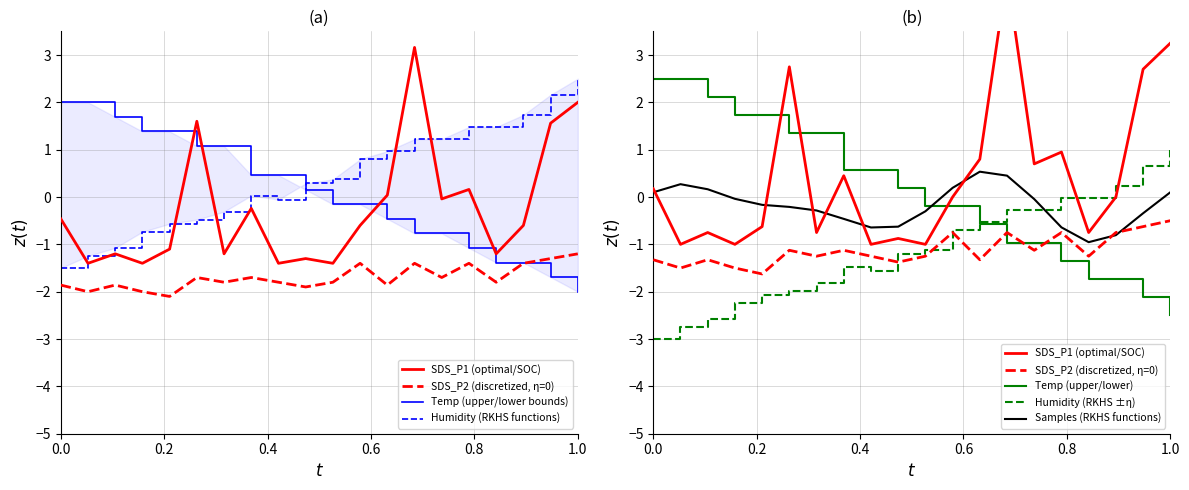

What is the difference between the maximum and minimum values in the Humidity (RKHS ±η) series?

4.0